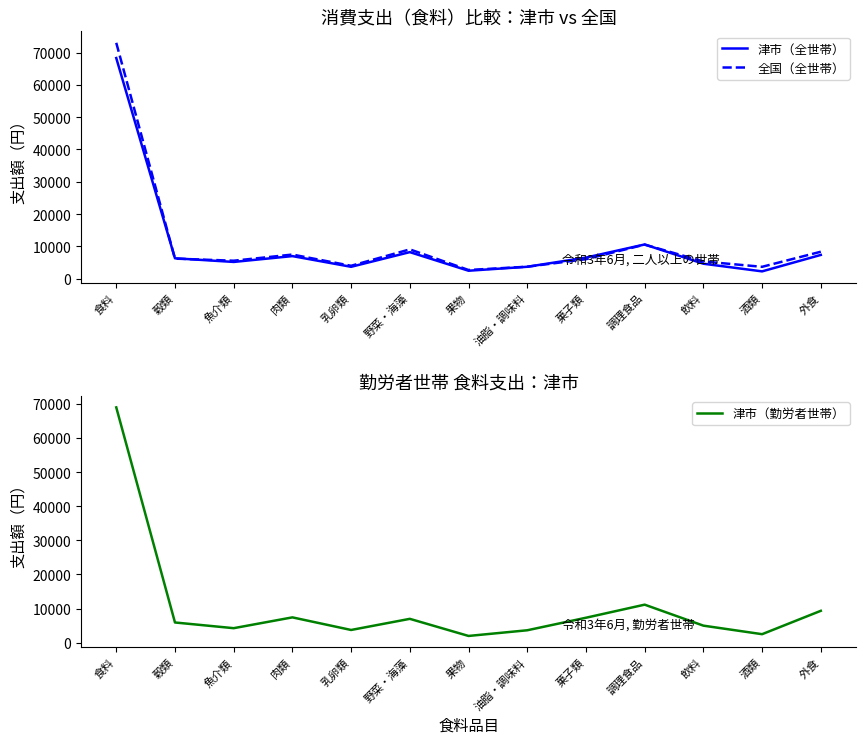

What is the difference between the 津市（全世帯） values at 油脂・調味料 and 食料?

64572